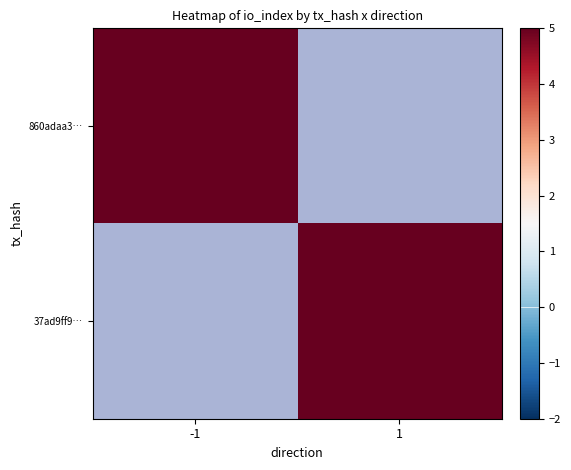

The value of 860adaa3… at -1 is 11.0. True or false?

True